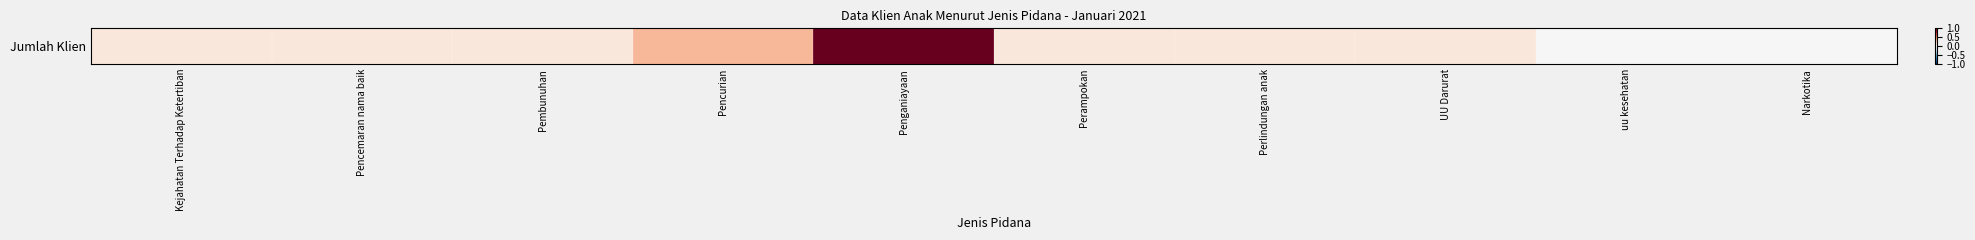

Reading right to left, transcribe all the data shown in this chart.

Narkotika=0.0	uu kesehatan=0.0	UU Darurat=0.1	Perlindungan anak=0.1	Perampokan=0.1	Penganiayaan=1.0	Pencurian=0.3	Pembunuhan=0.1	Pencemaran nama baik=0.1	Kejahatan Terhadap Ketertiban=0.1